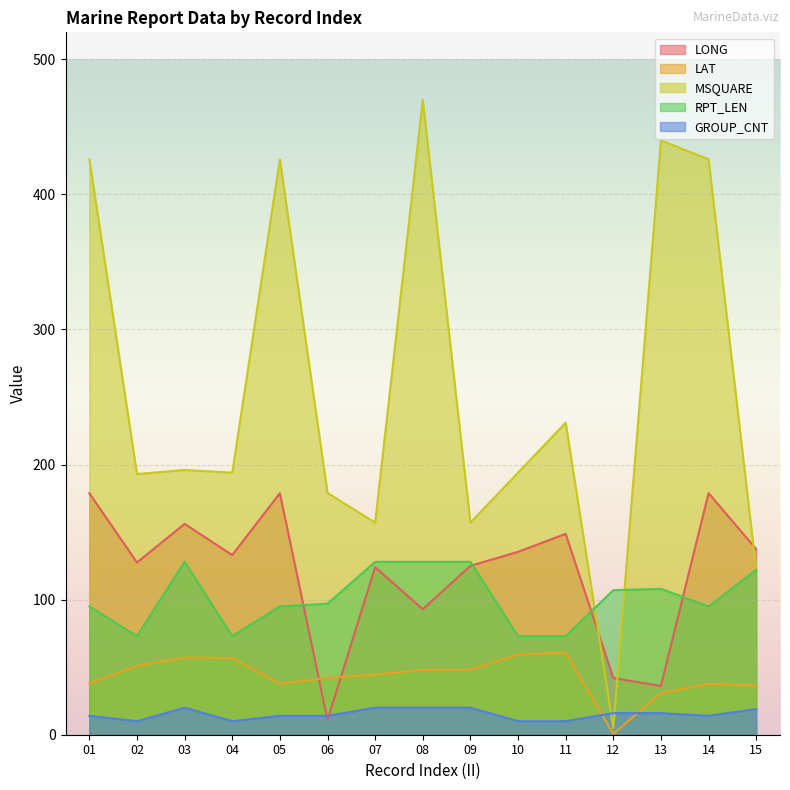

At which label is LAT closest to 30?

13